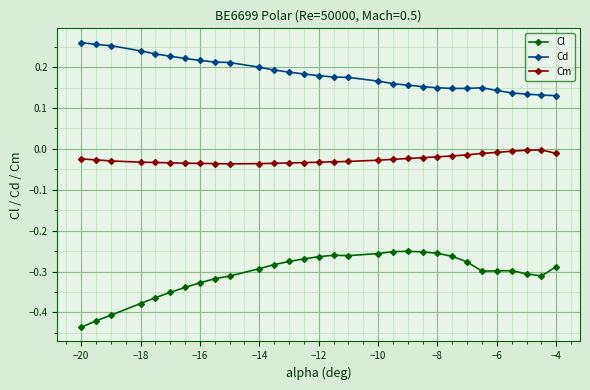

List the series in order of their overall mean, highest first.

Cd, Cm, Cl